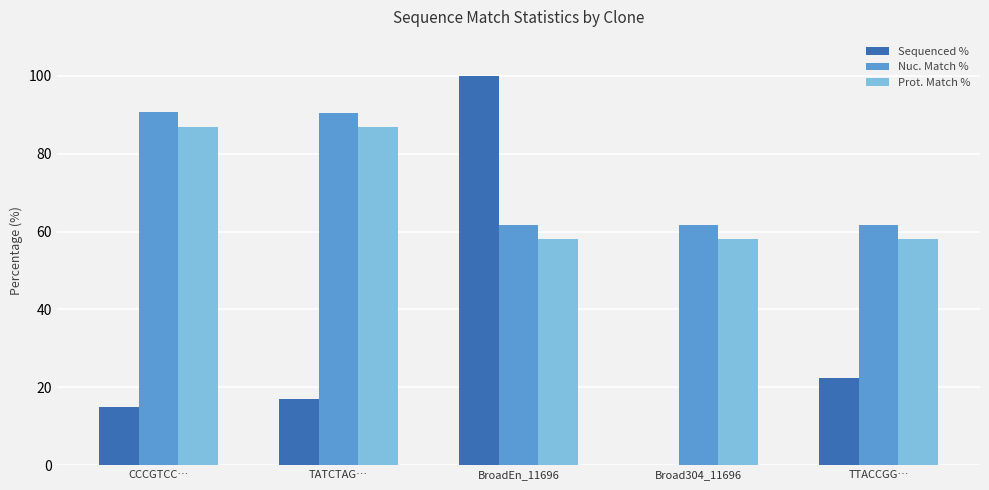

How many values in Sequenced % are above zero?

4